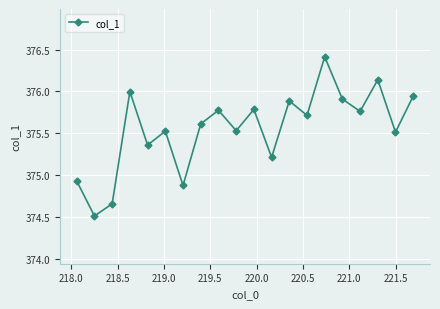

What is the smallest value displayed?

374.5